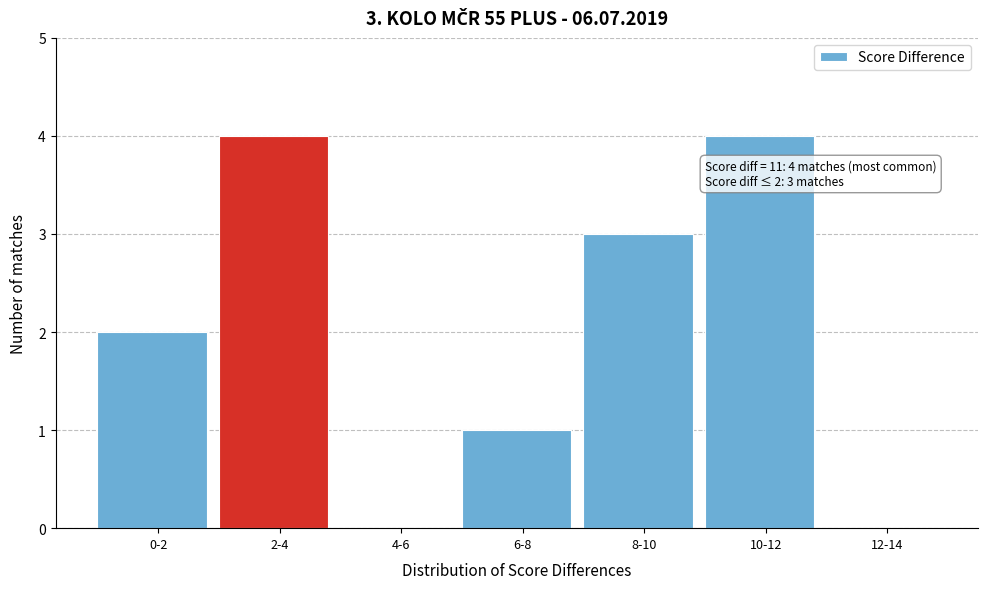

Reading left to right, extract all data points from this chart.

0-2=2	2-4=4	4-6=0	6-8=1	8-10=3	10-12=4	12-14=0